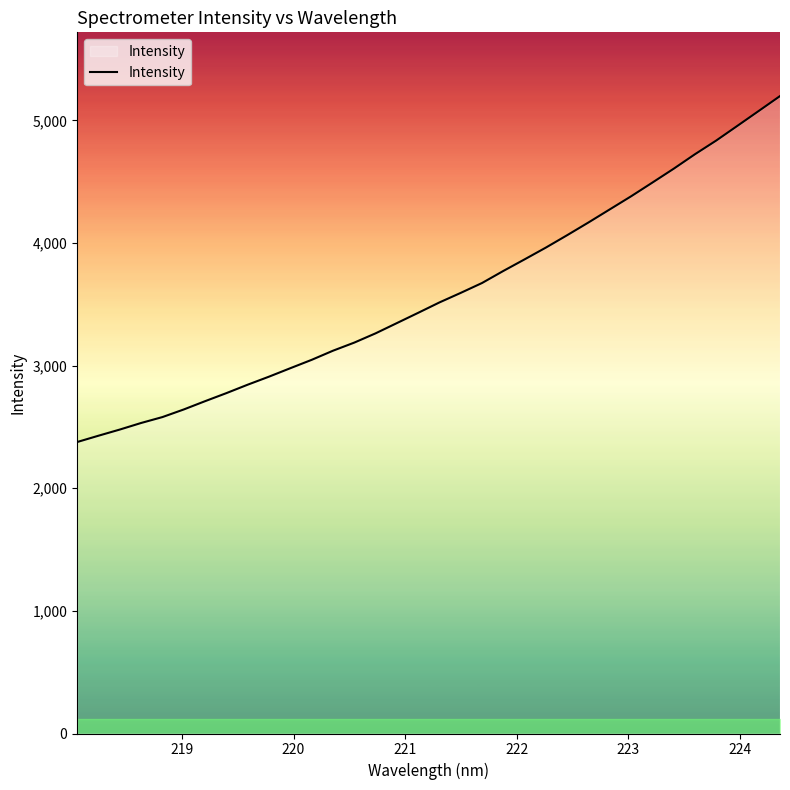

What is the smallest value displayed?

2377.3